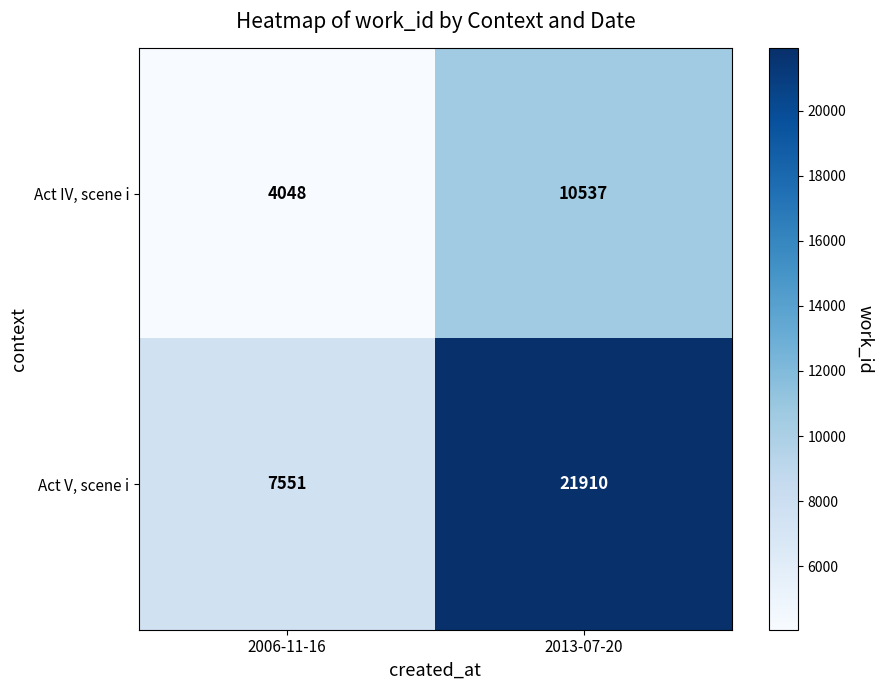

What is the smallest value displayed?

4048